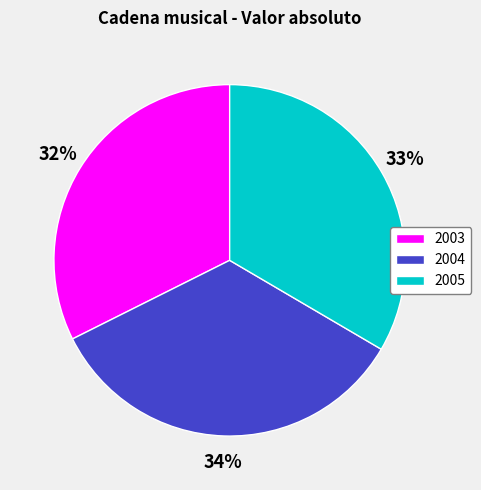

What is the largest slice in the pie chart?

2004